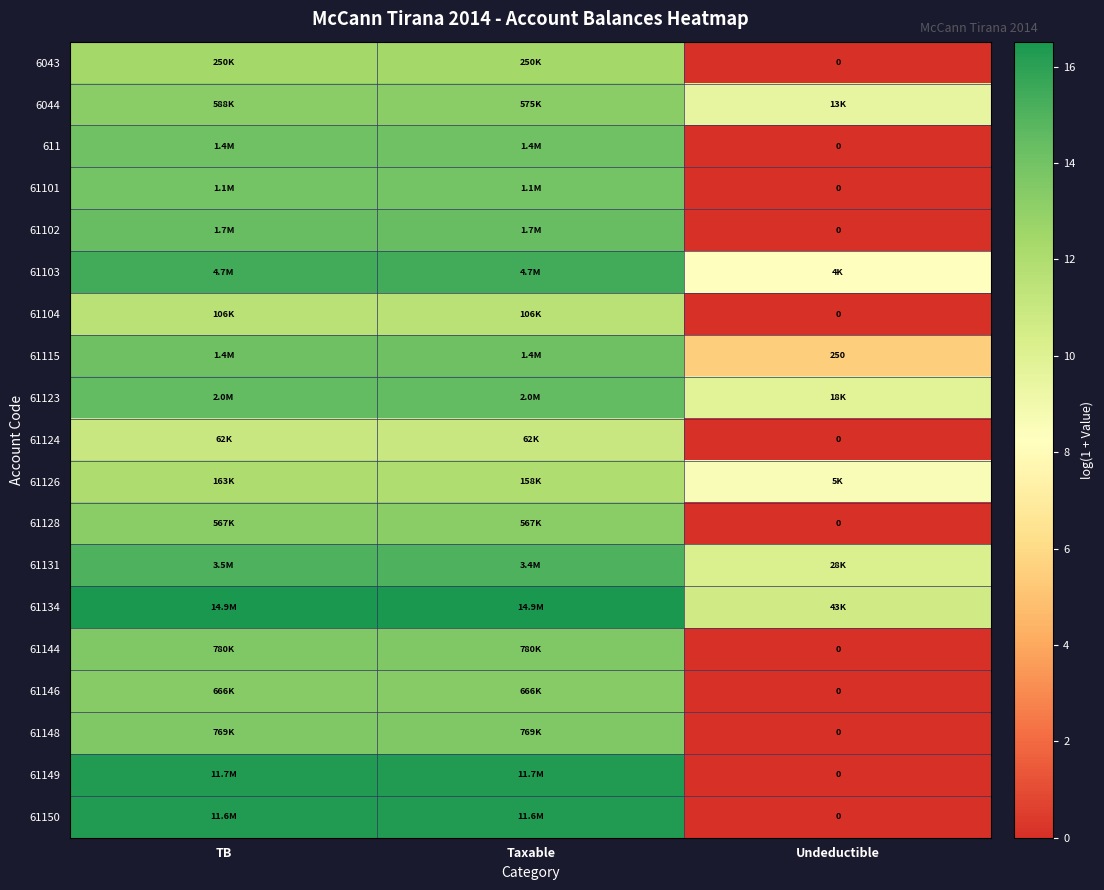

Rank the categories by 61150 value from highest to lowest.

TB, Taxable, Undeductible